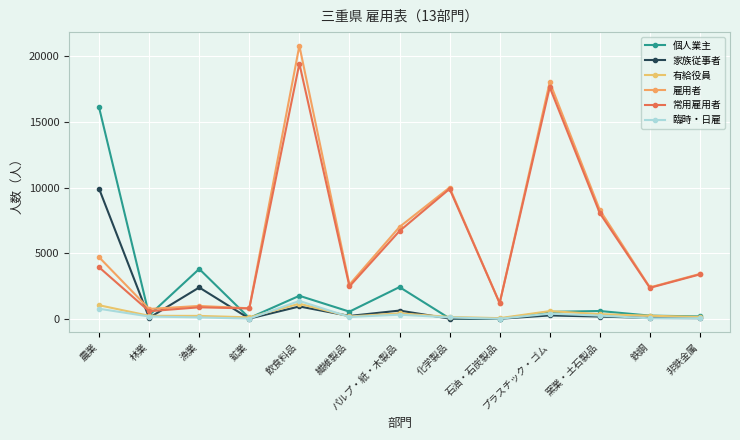

At how many categories does at least one series exceed 15888?

3